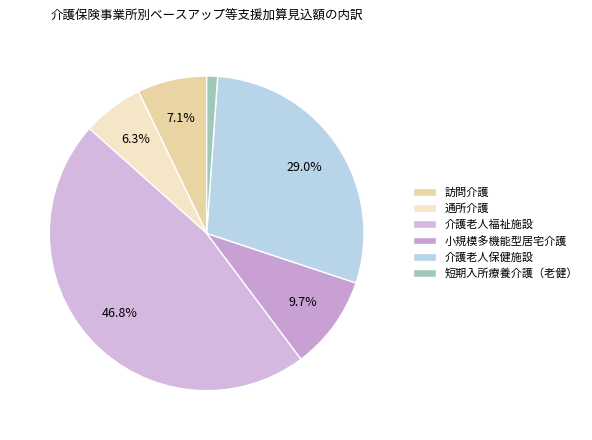

Combined, do 通所介護 and 訪問介護 account for over 50%?

No